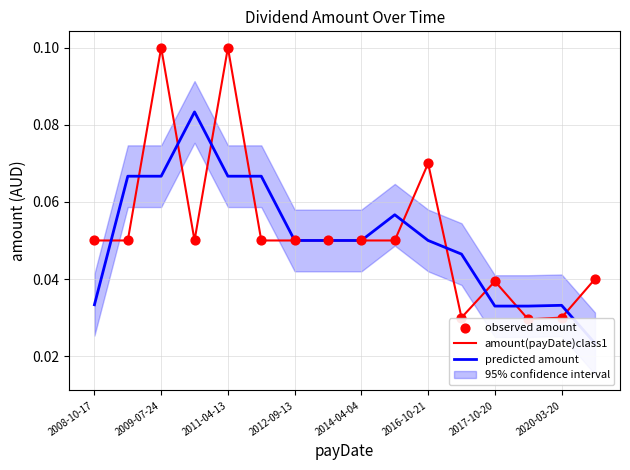

Which series reaches the minimum Y coordinate?

predicted amount